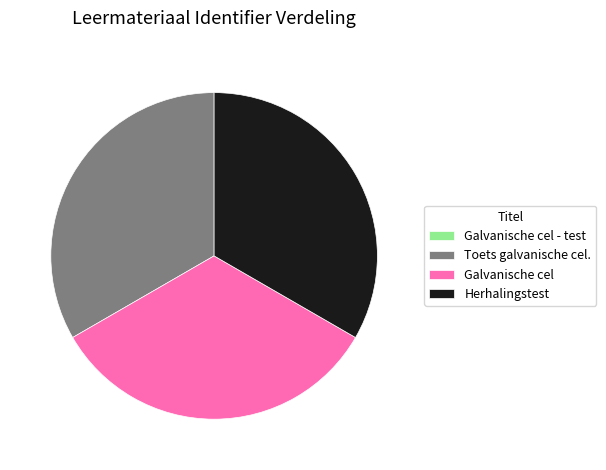

Does Herhalingstest account for over 50% of the chart?

No